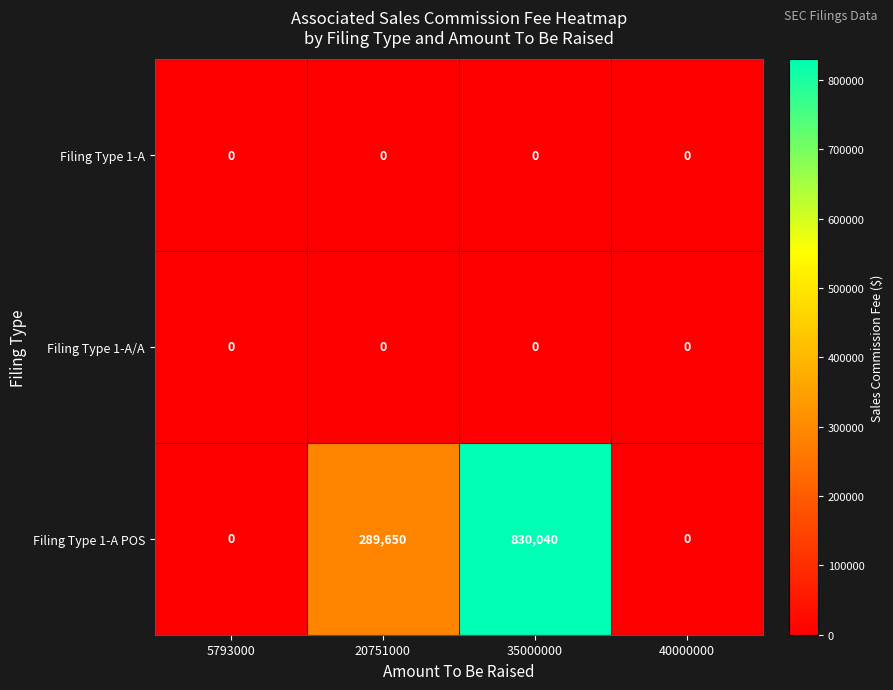

How many categories are shown in the chart?

4